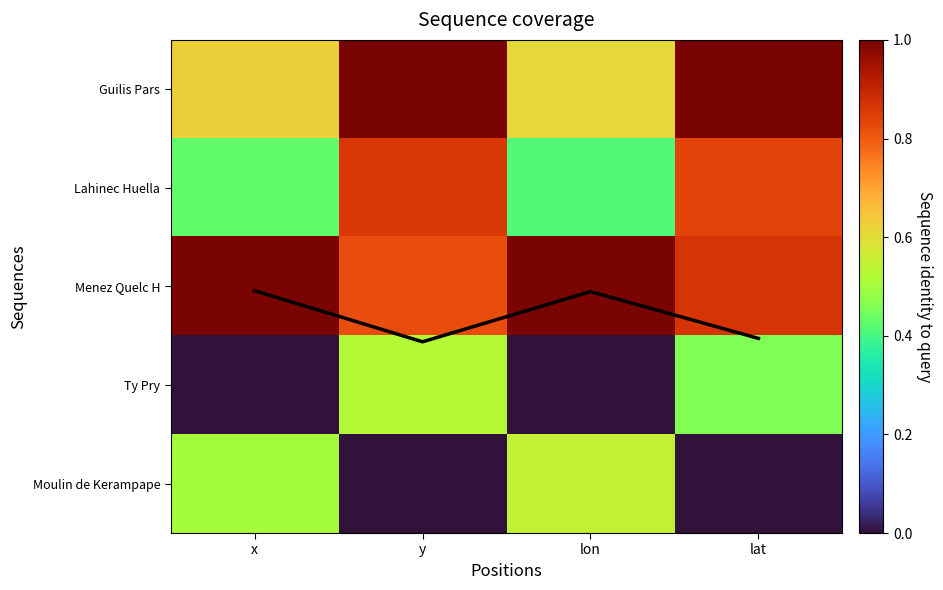

Is it true that Lahinec Huella equals 0.4 at lon?

True